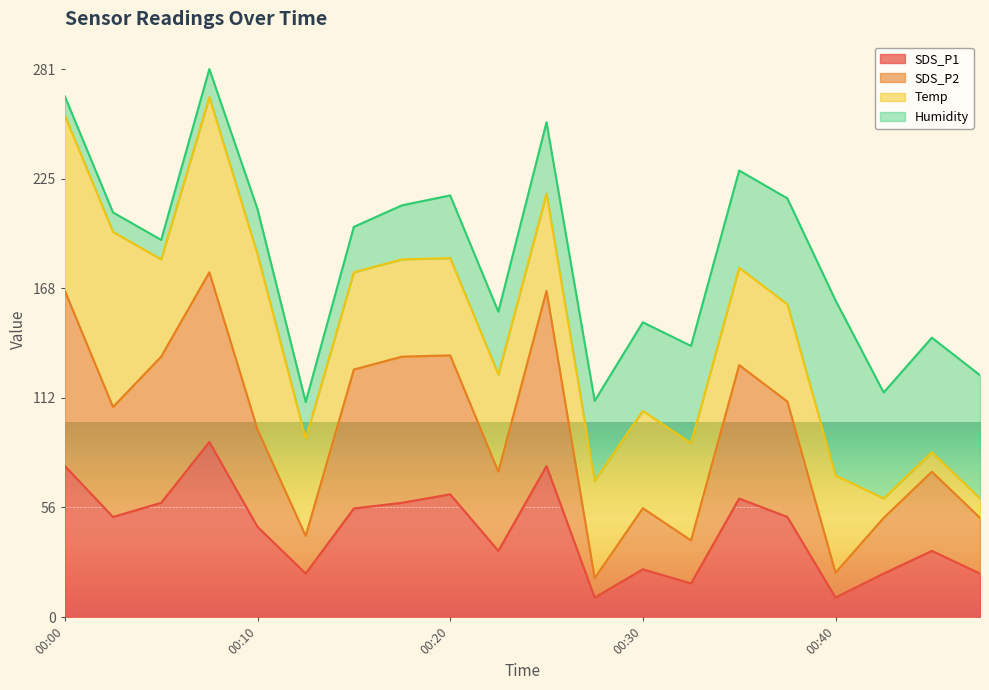

The SDS_P1 series shows 63.1 at 00:20. True or false?

True